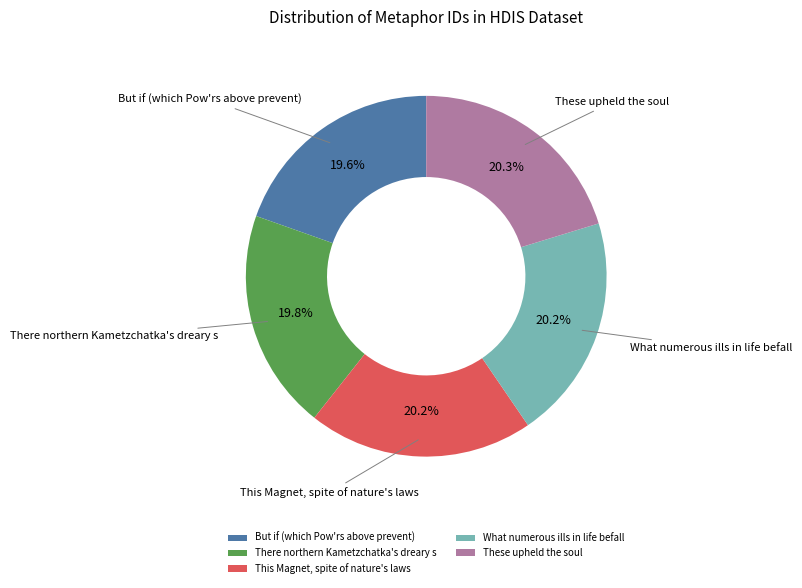

To the nearest percent, what is the combined percentage of These upheld the soul and This Magnet, spite of nature's laws?

40%